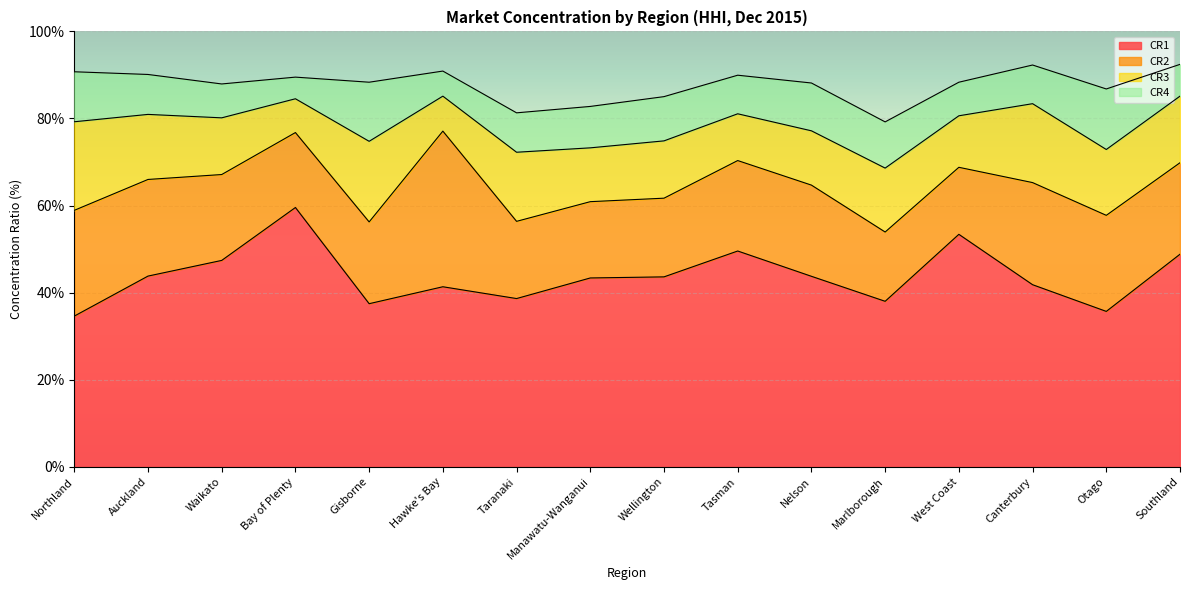

At which category does CR2 reach its first local peak?

Bay of Plenty